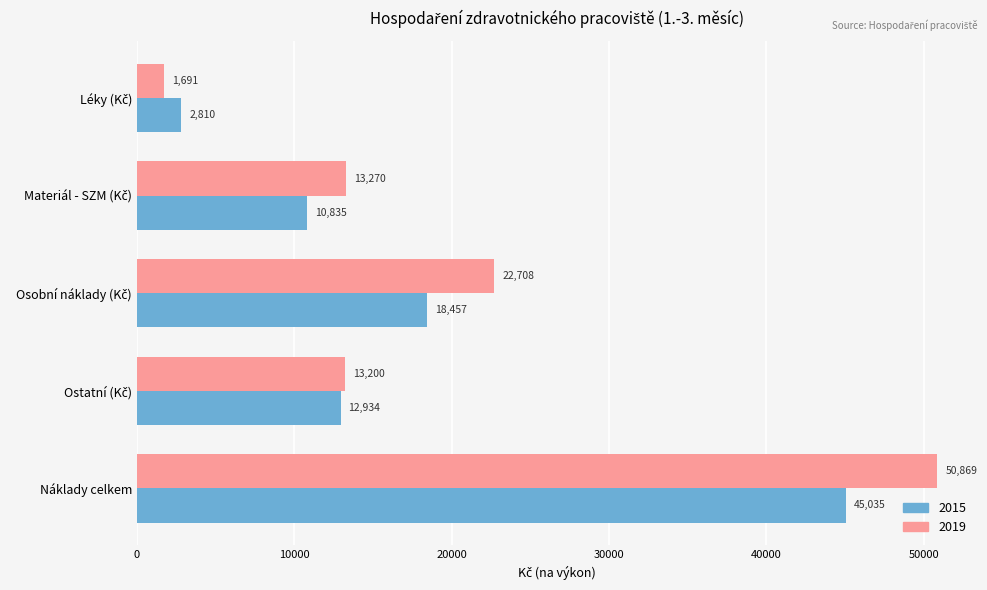

Which series has the widest spread of values?

2019